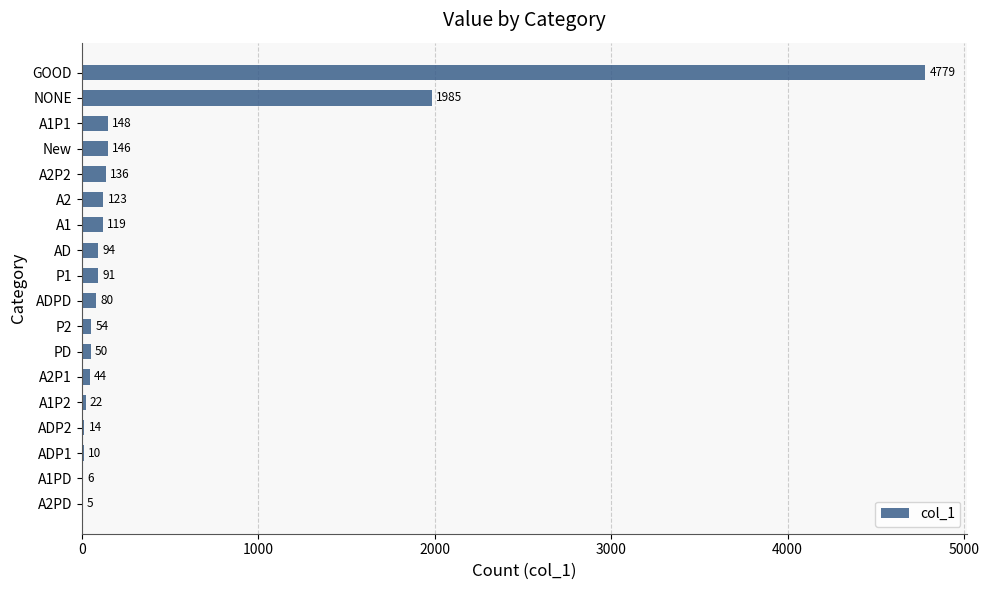

Where is the data nearest to the value 2392?

NONE